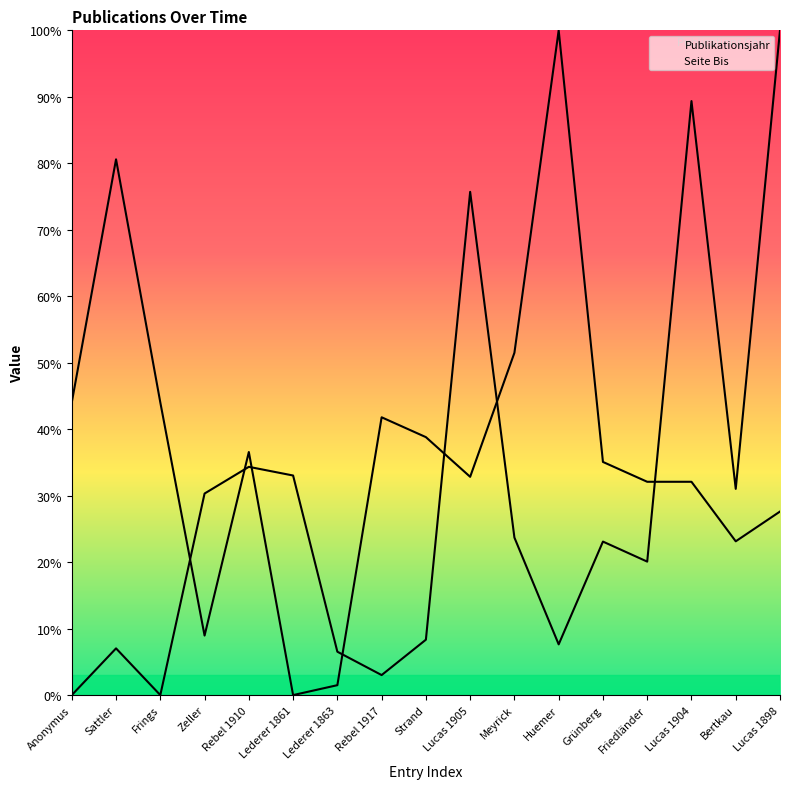

List the labels in order of Publikationsjahr value, largest first.

Huemer, Sattler, Meyrick, Anonymus, Frings, Rebel 1917, Strand, Rebel 1910, Grünberg, Lucas 1905, Friedländer, Lucas 1904, Lucas 1898, Bertkau, Zeller, Lederer 1863, Lederer 1861